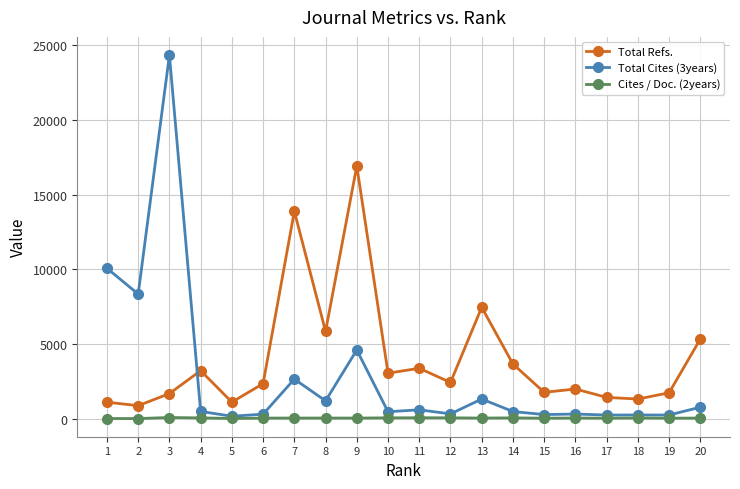

How many lines are shown in the chart?

3